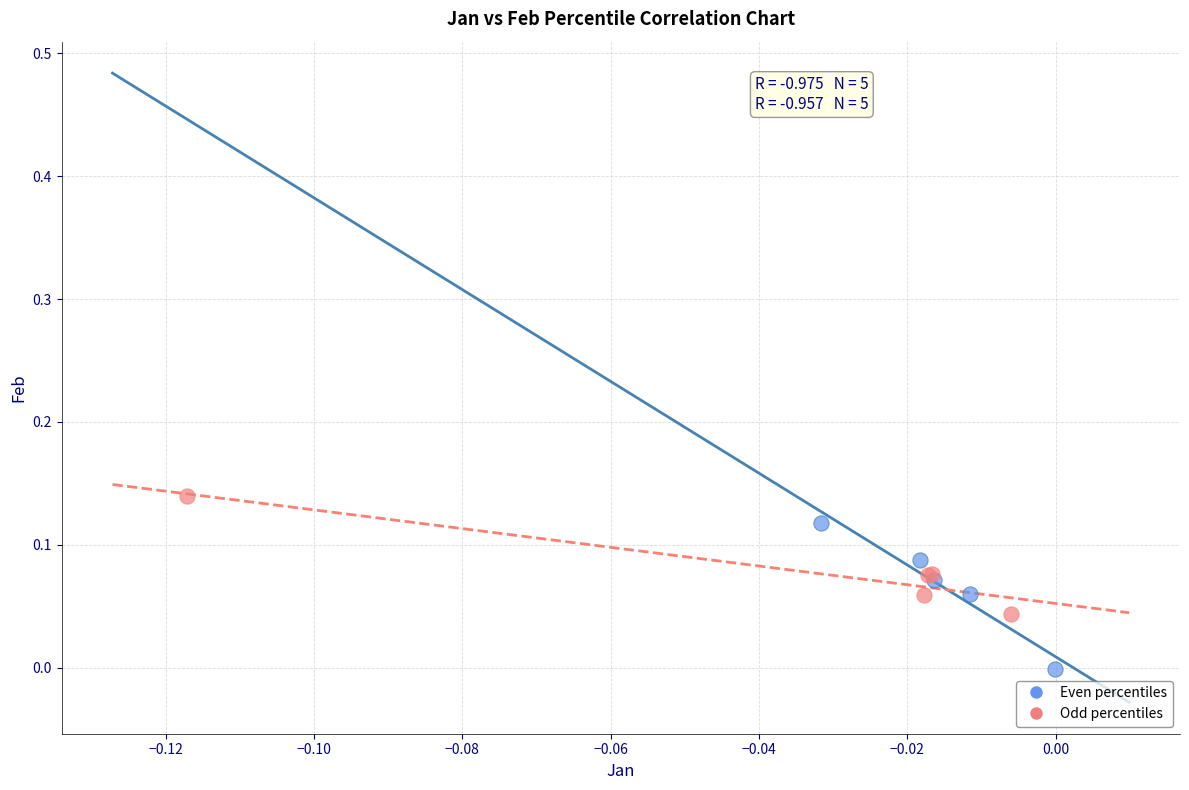

Which series has the largest Y range (max minus min)?

Even percentiles